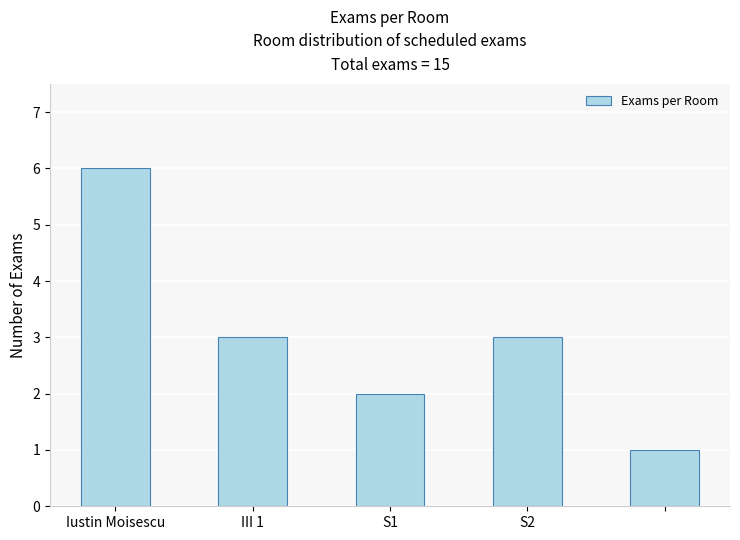

What is the maximum value shown in the chart?

6